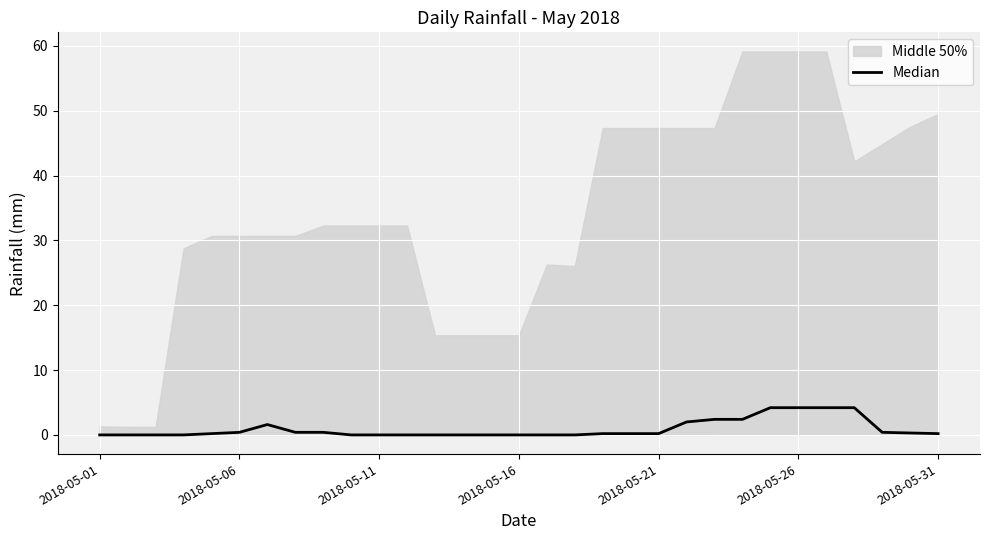

True or false: the data shows 0.0 at 18.

False